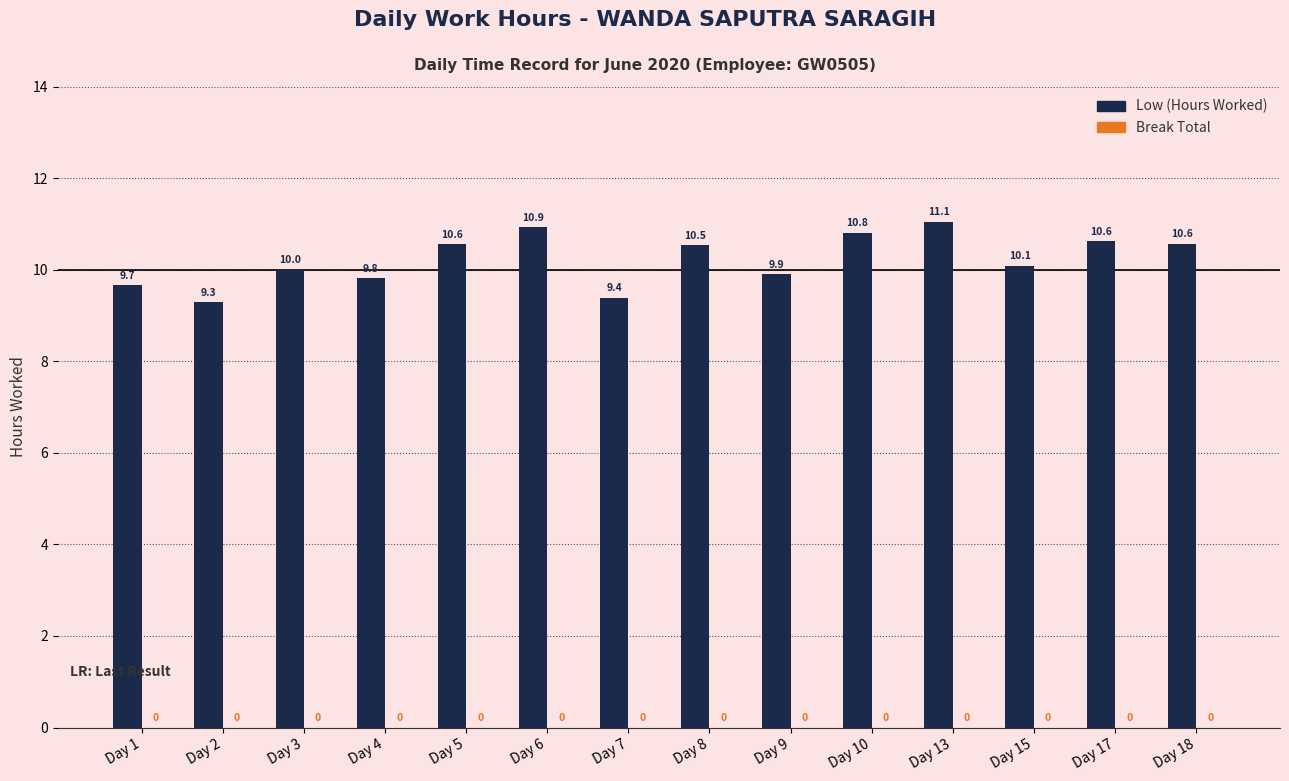

What is the value of the 3rd bar from the left?

10.0